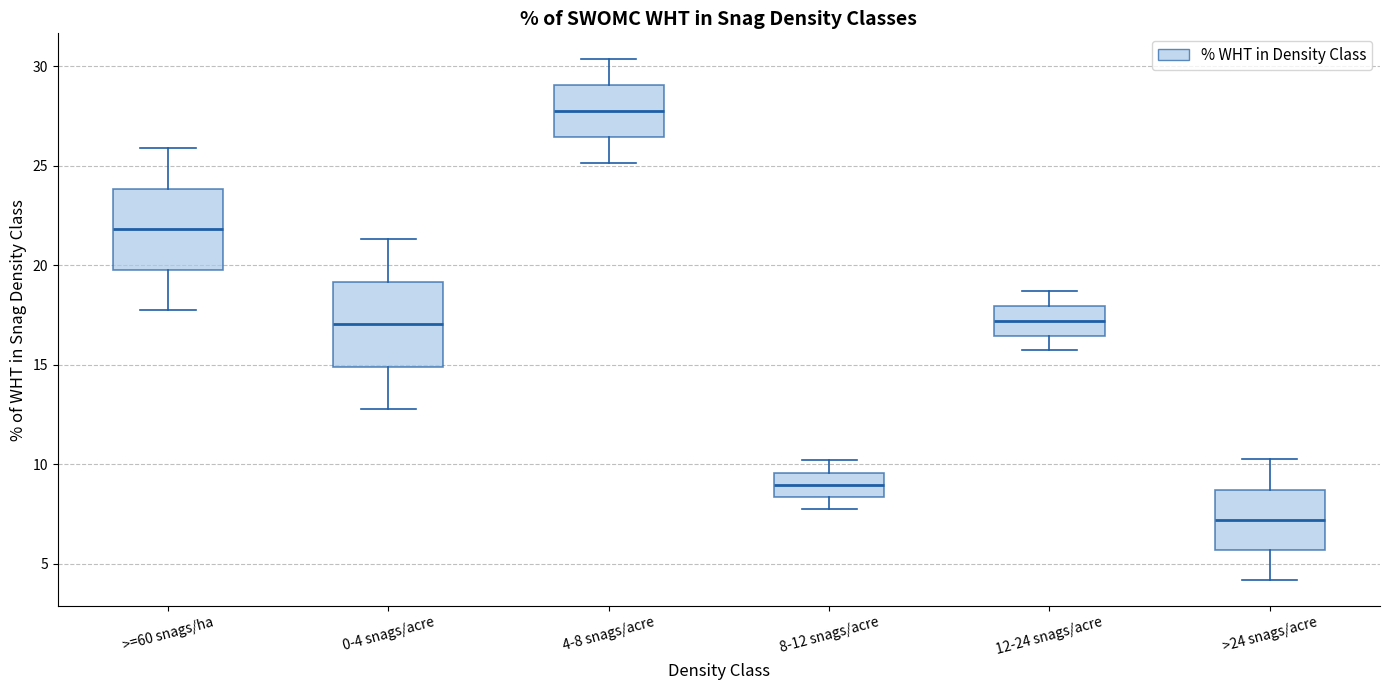

Reading left to right, read every box against the y-axis: the position of its median line, the range the box covers, and the ends of its whiskers. The values are not printed on the chart, so give them approximately, as read against the axis.

>=60 snags/ha: median 22.0, box 20.0 to 24.0, whiskers 18.0 to 26.0
0-4 snags/acre: median 17.0, box 15.0 to 19.0, whiskers 13.0 to 21.5
4-8 snags/acre: median 27.5, box 26.5 to 29.0, whiskers 25.0 to 30.5
8-12 snags/acre: median 9.0, box 8.5 to 9.5, whiskers 8.0 to 10.0
12-24 snags/acre: median 17.0, box 16.5 to 18.0, whiskers 15.5 to 18.5
>24 snags/acre: median 7.0, box 5.5 to 8.5, whiskers 4.0 to 10.0